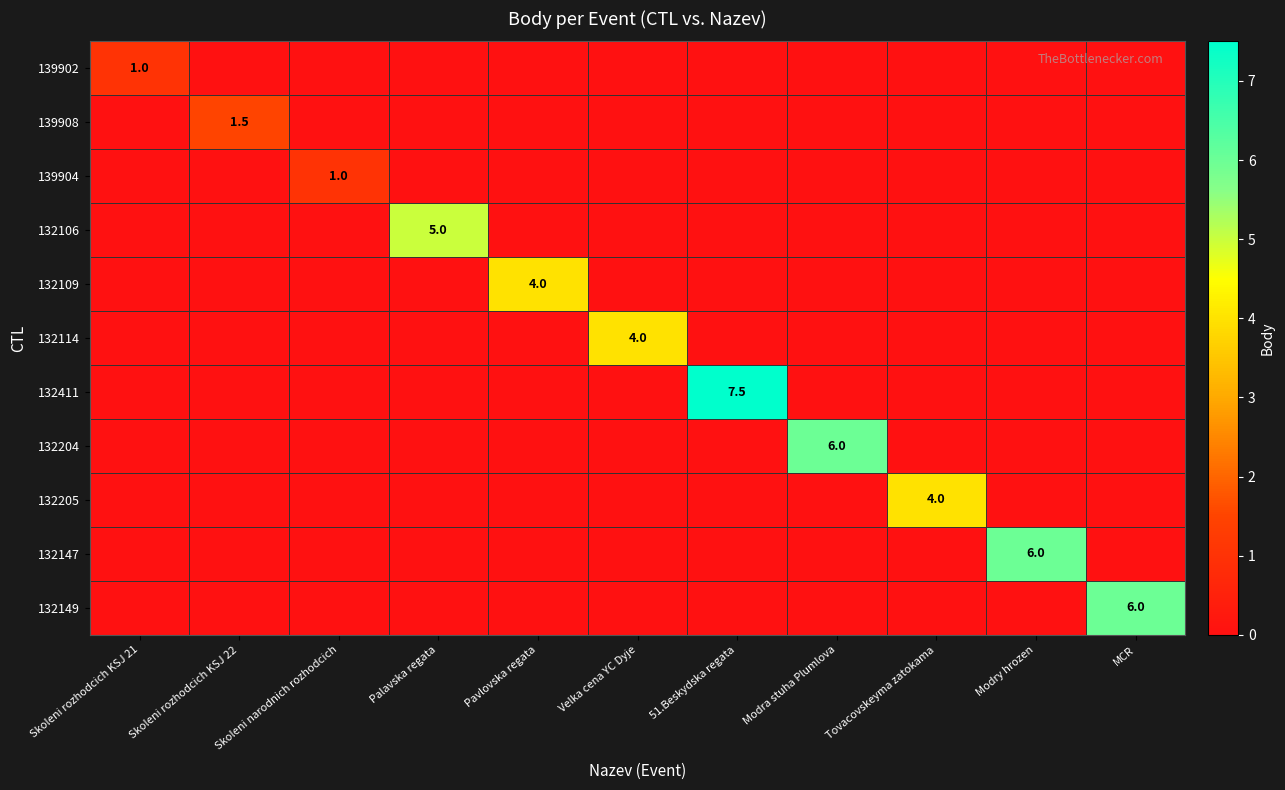

The 132147 series shows 6.0 at Modry hrozen. True or false?

True